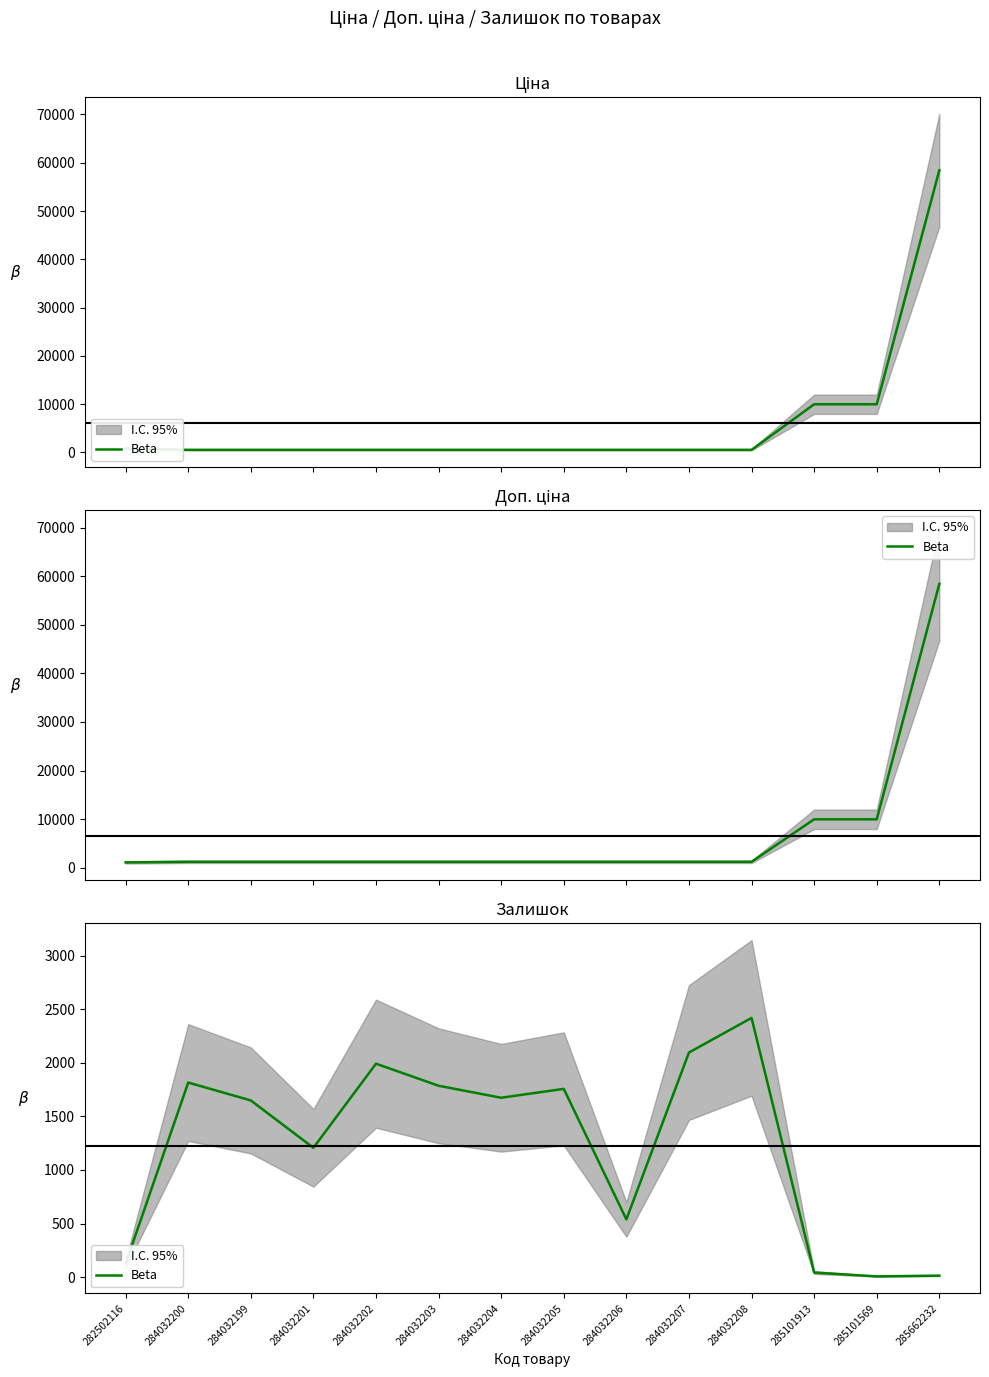

List the labels in order of value, largest first.

284032208, 284032207, 284032202, 284032200, 284032203, 284032205, 284032204, 284032199, 284032201, 284032206, 282502116, 285101913, 285662232, 285101569